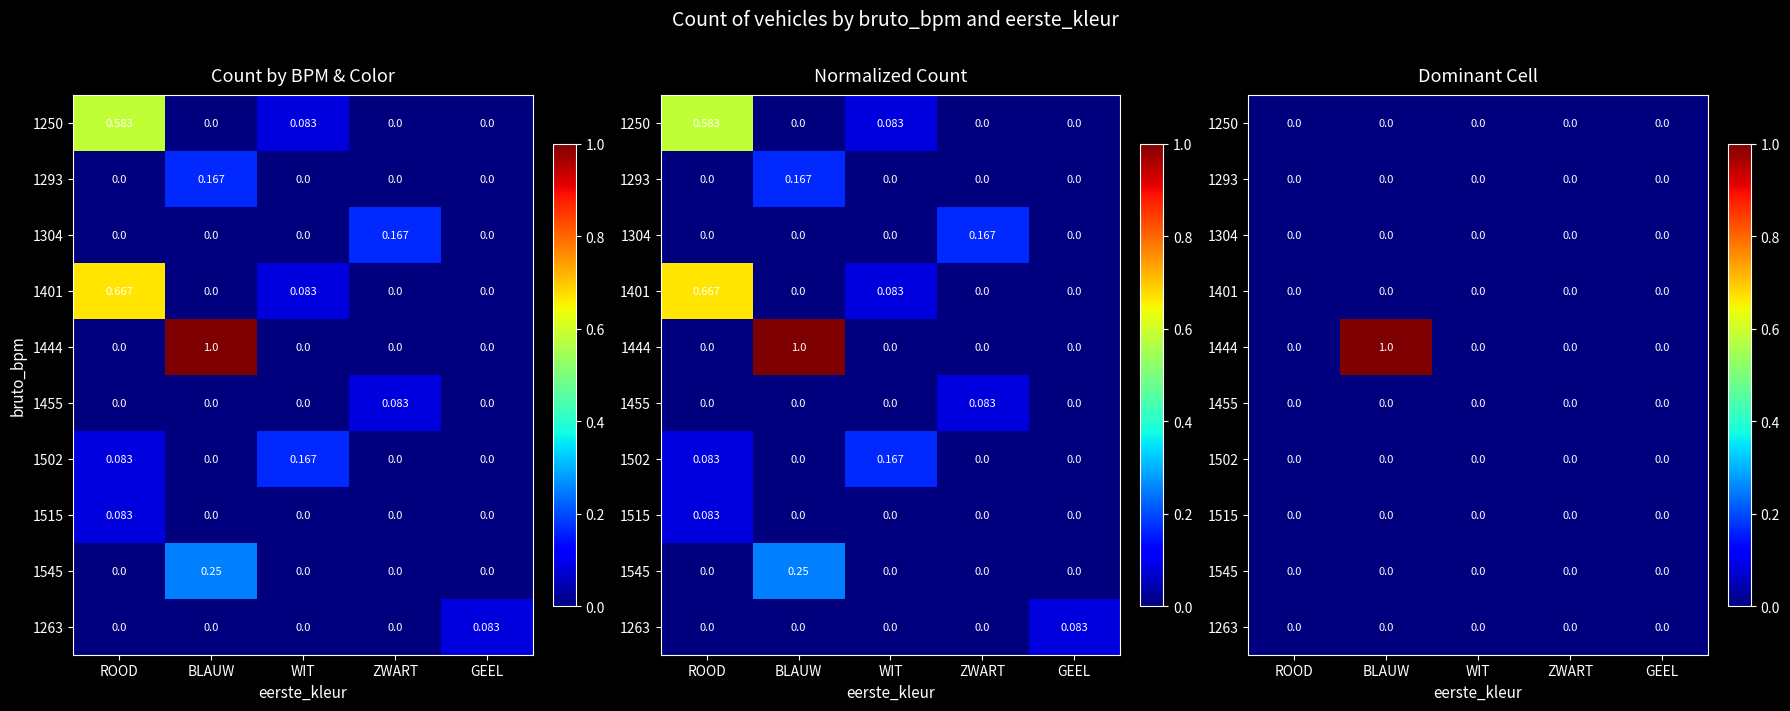

The value of 1455 at ROOD is 0. True or false?

True